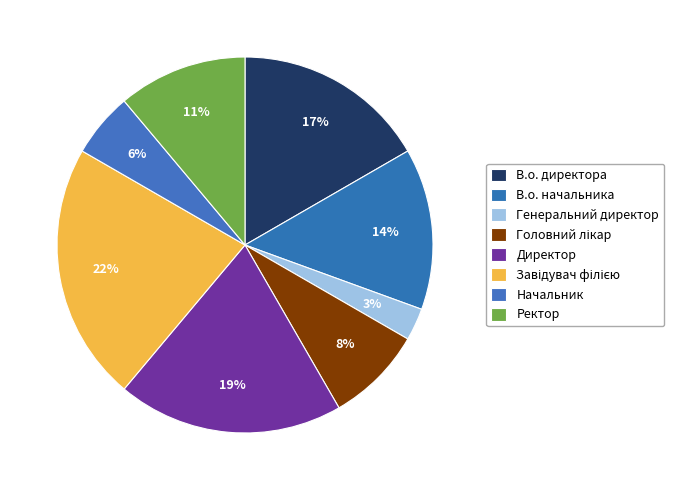

Between Завідувач філією and Ректор, which is larger?

Завідувач філією